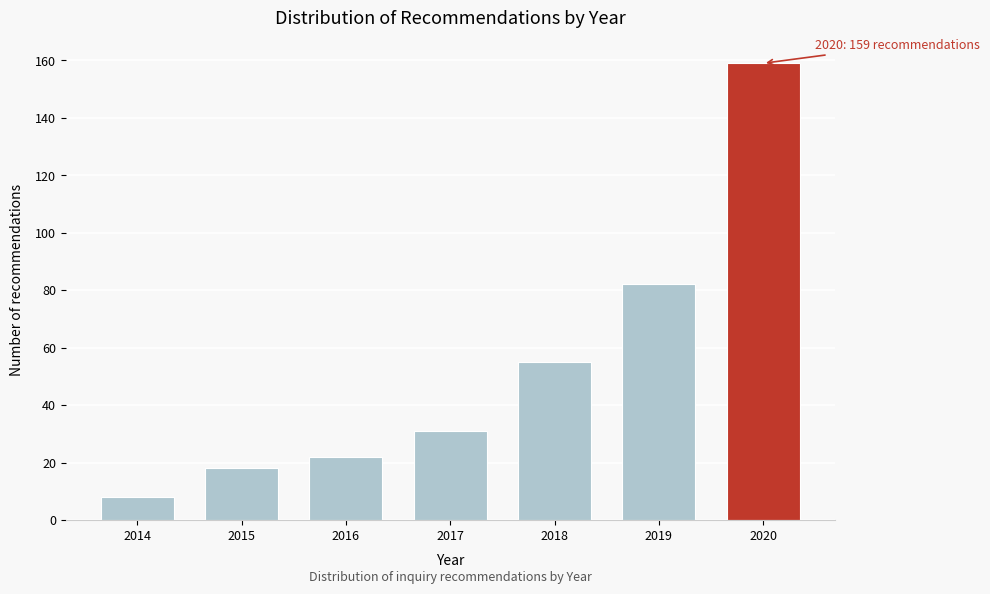

Reading left to right, what are all the values shown in this chart?

8	18	22	31	55	82	159